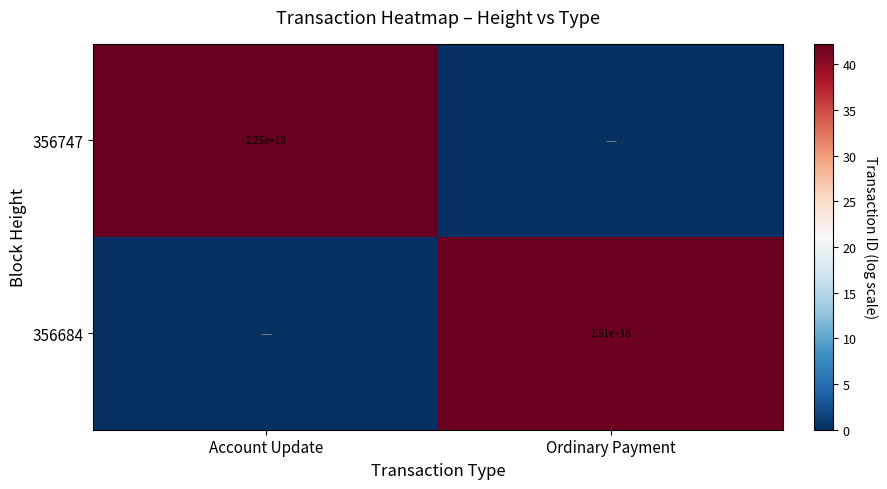

The 356747 series shows 1214040847857847552 at Account Update. True or false?

False